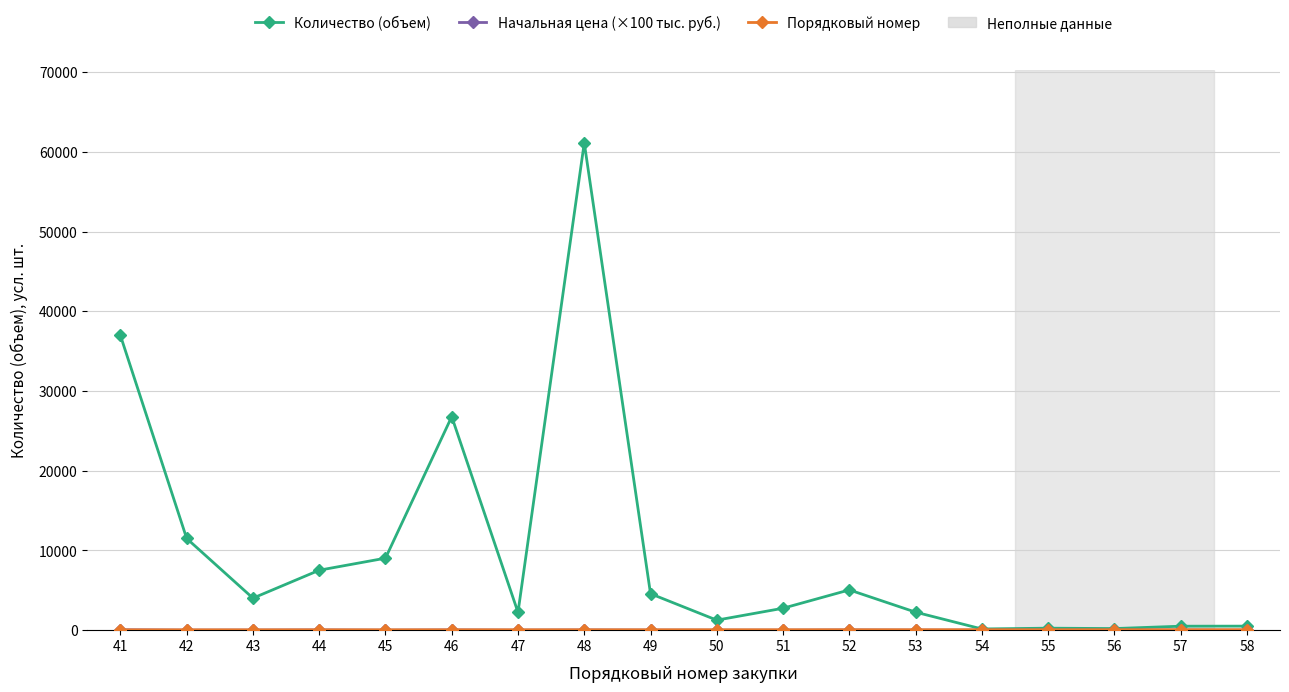

The value of Количество (объем) at 41 is 51696.9. True or false?

False